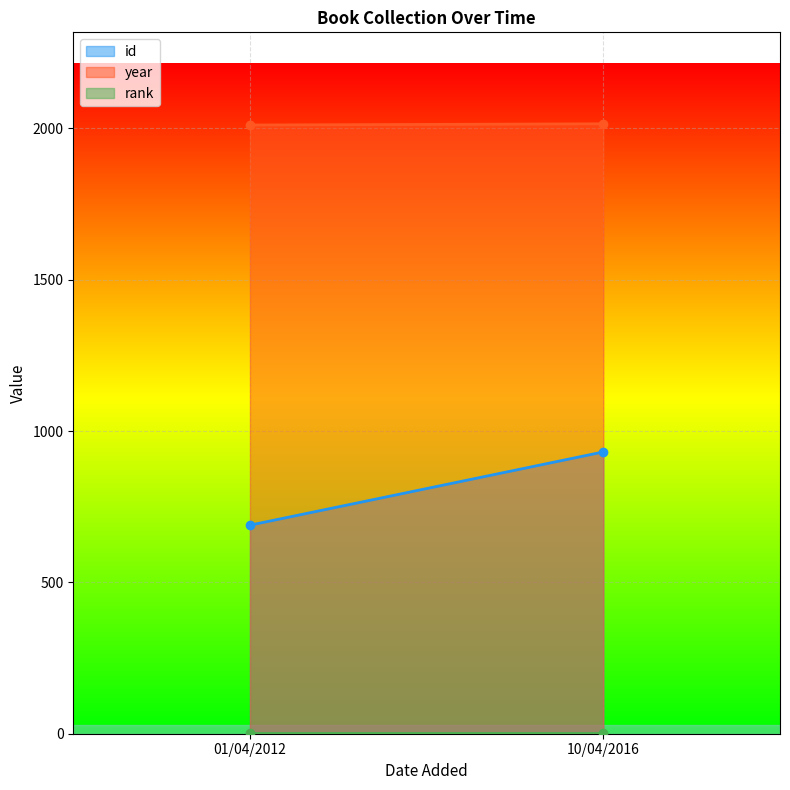

Rank the series by their maximum value, from lowest to highest.

rank, id, year